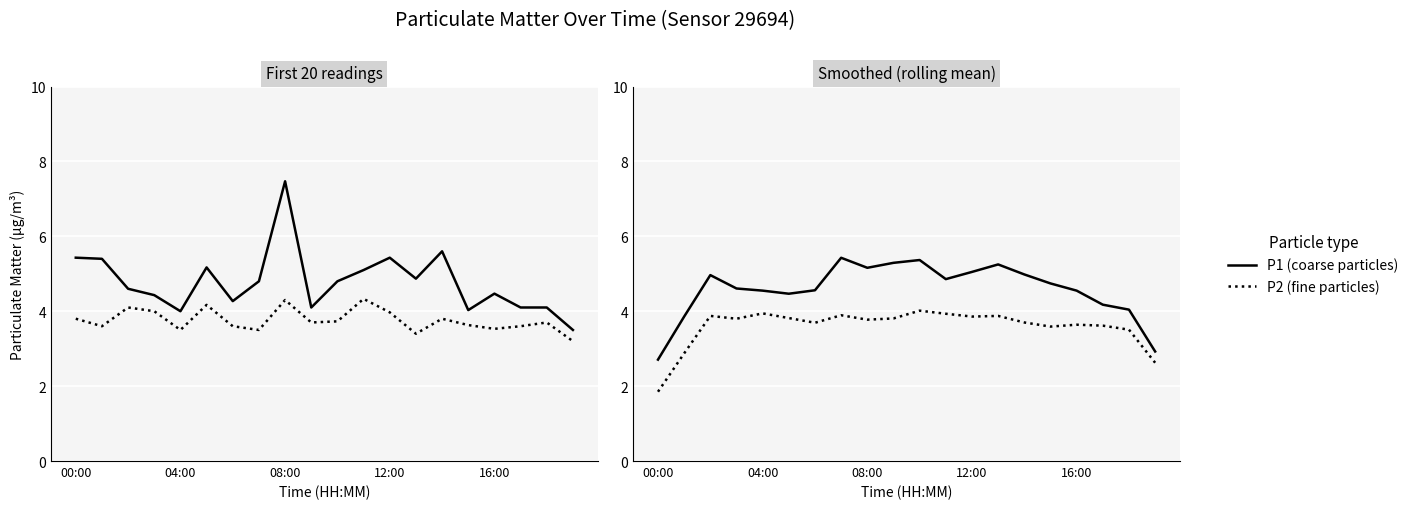

What is the approximate value of P1 at 04:00?

4.5